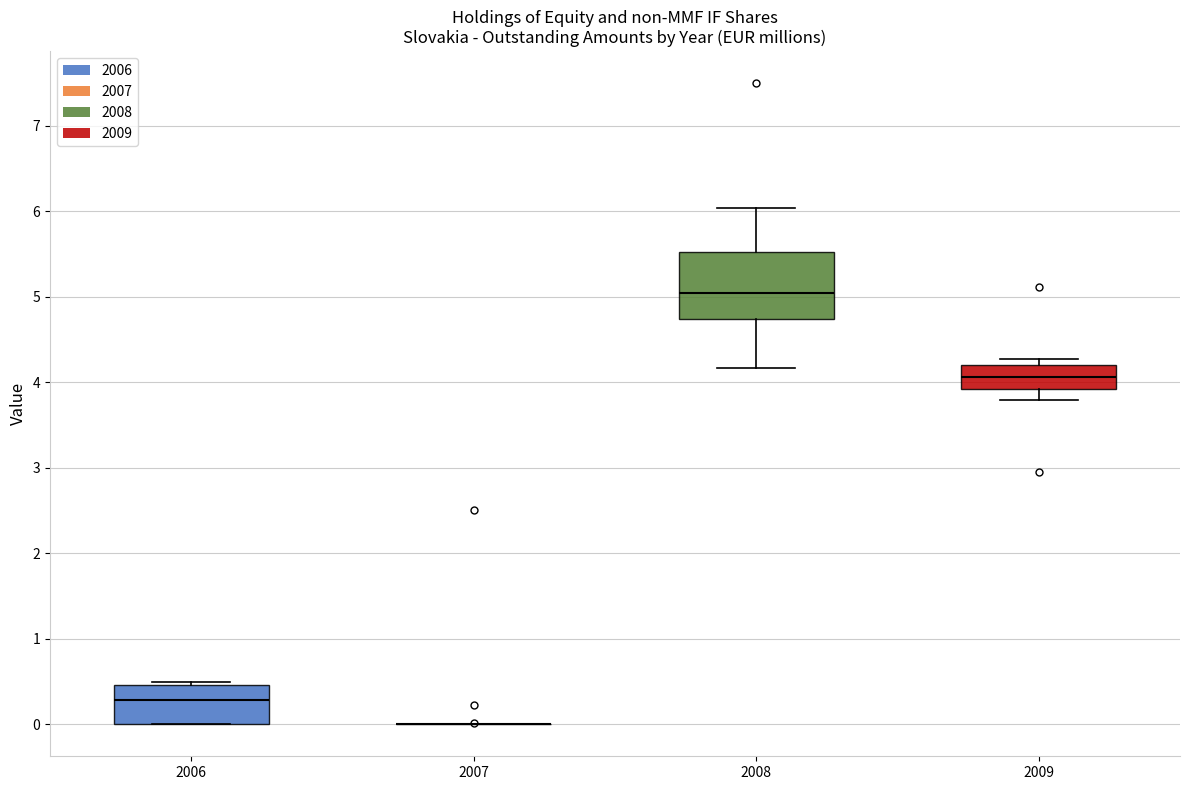

Reading left to right, transcribe this box plot: for each box, give where its median line is, the range the box spans, and where its two whiskers end, as read against the y-axis. The values are not printed on the chart, so give them approximately, as read against the axis.

2006: median 0.3, box 0.0 to 0.5, whiskers 0.0 to 0.5 (just above the box's upper edge)
2007: box collapsed to a line at 0.0, whiskers 0.0 to 0.0
2008: median 5.0, box 4.7 to 5.5, whiskers 4.2 to 6.0
2009: median 4.1, box 3.9 to 4.2, whiskers 3.8 to 4.3